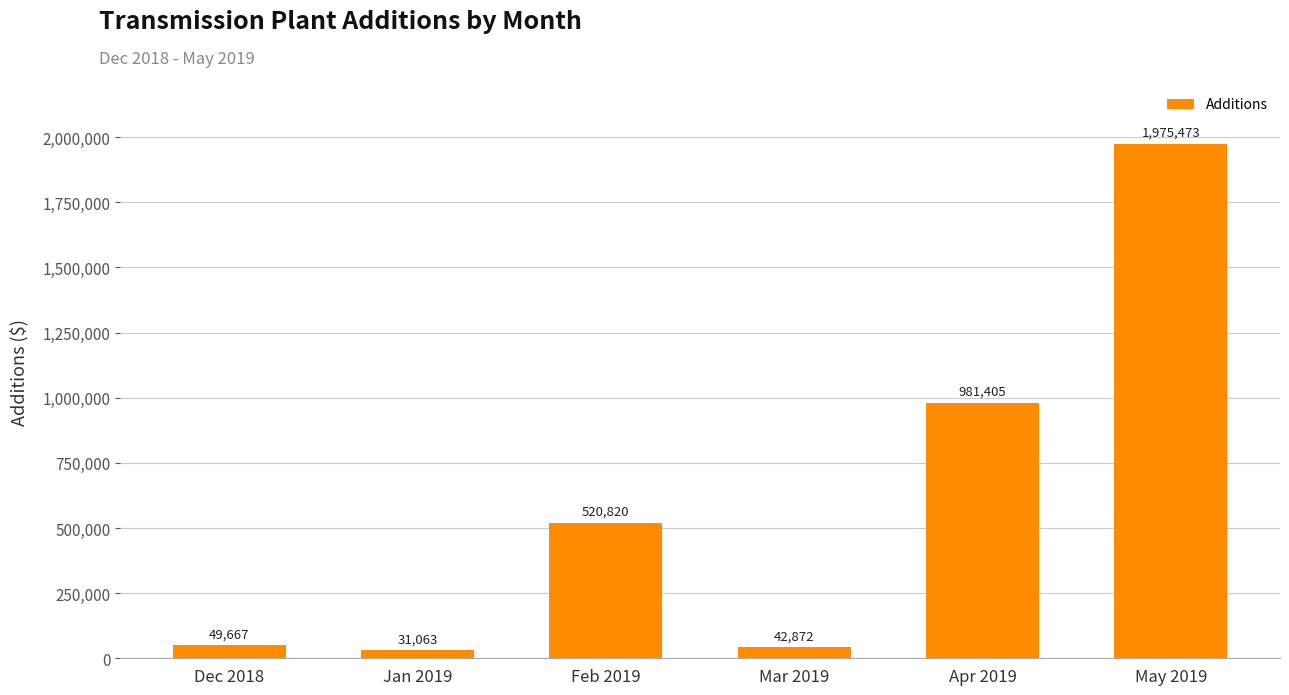

Does the chart contain stacked bars?

No